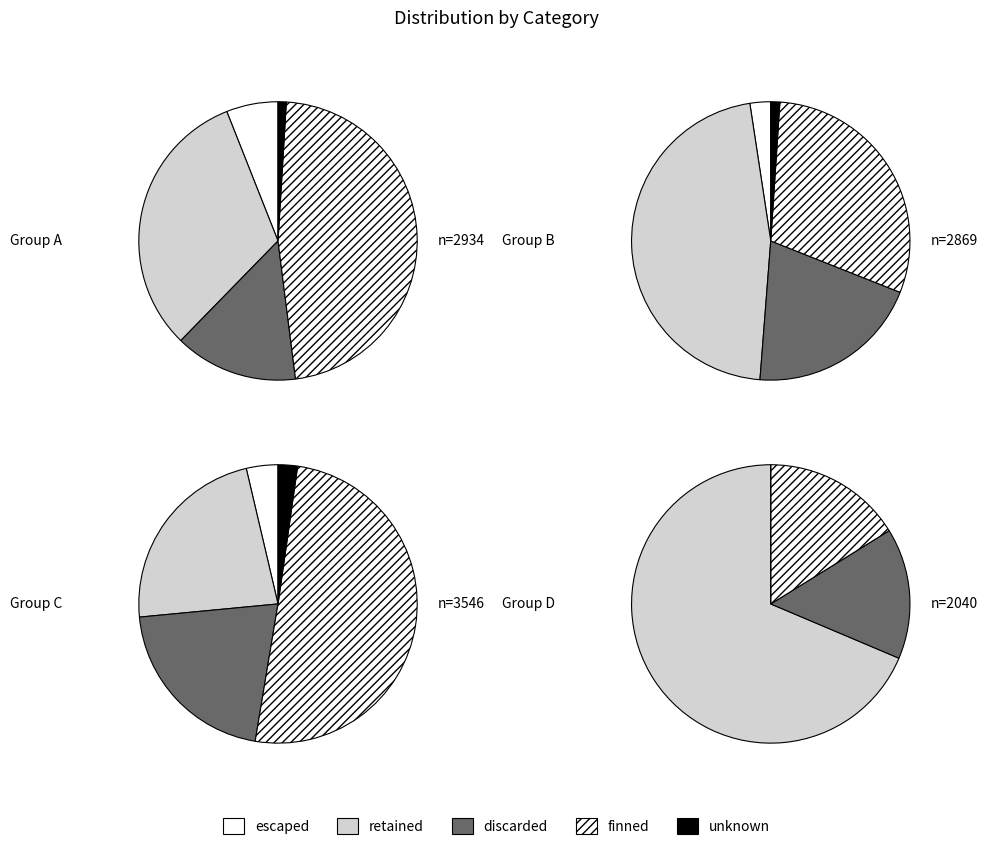

Does any single category account for the majority?

No